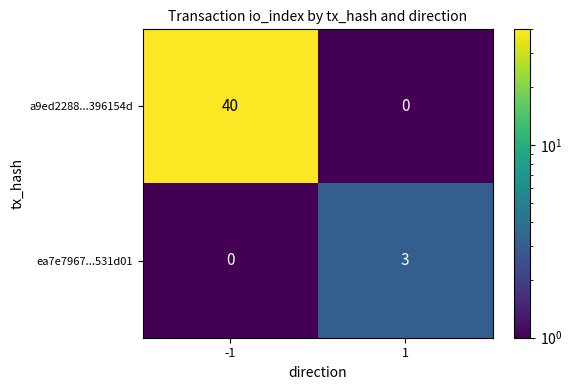

Reading right to left, transcribe all the data shown in this chart.

a9ed2288...396154d: 1=0	-1=40
ea7e7967...531d01: 1=3	-1=0